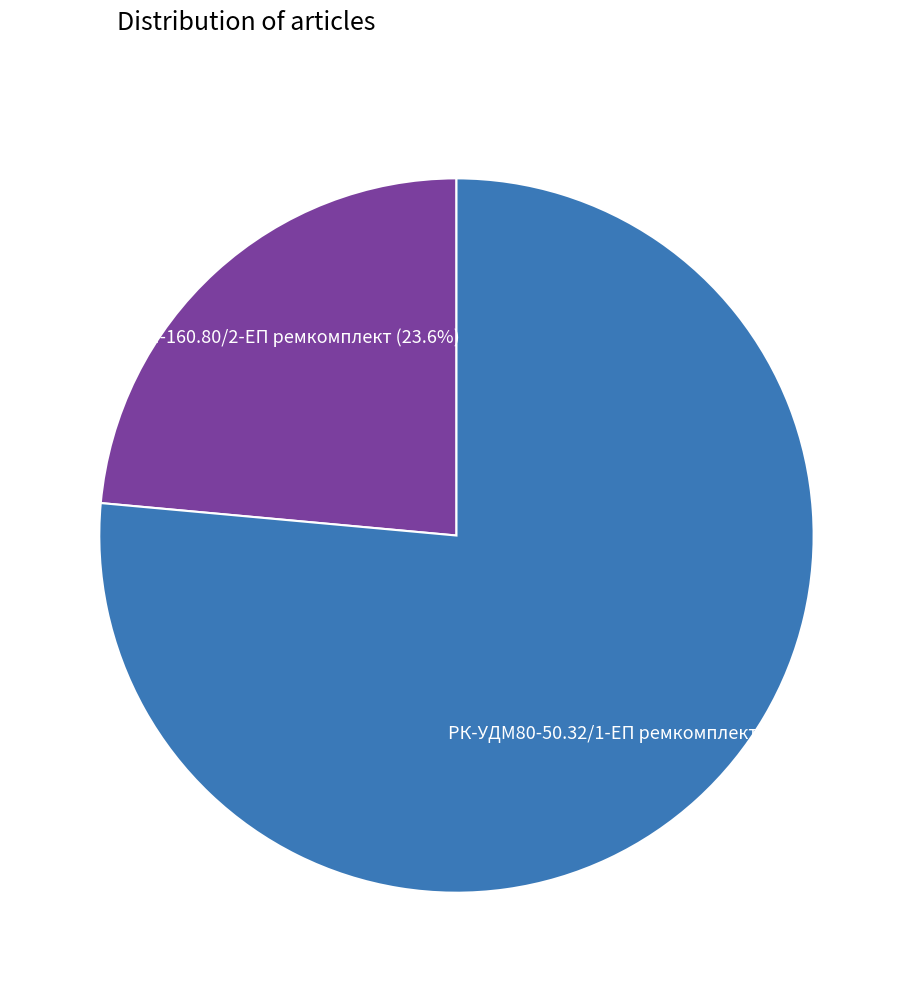

Is there any slice that represents more than half of the pie?

Yes